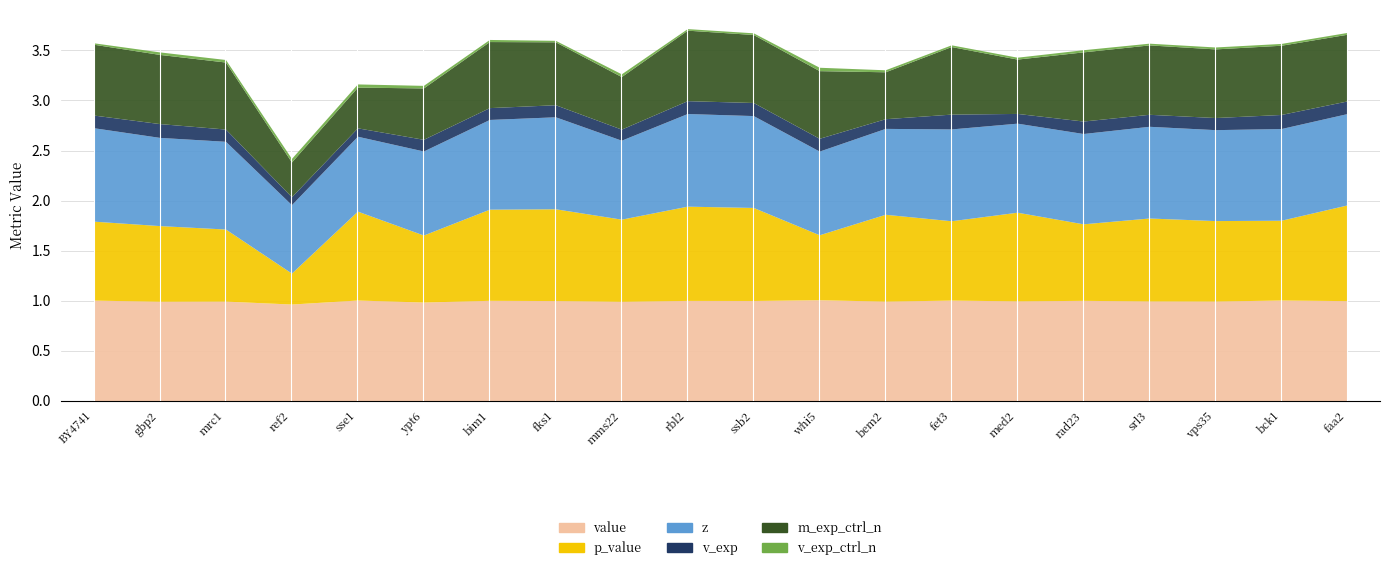

Is the value of p_value at whi5 greater than the value of z at bck1?

No